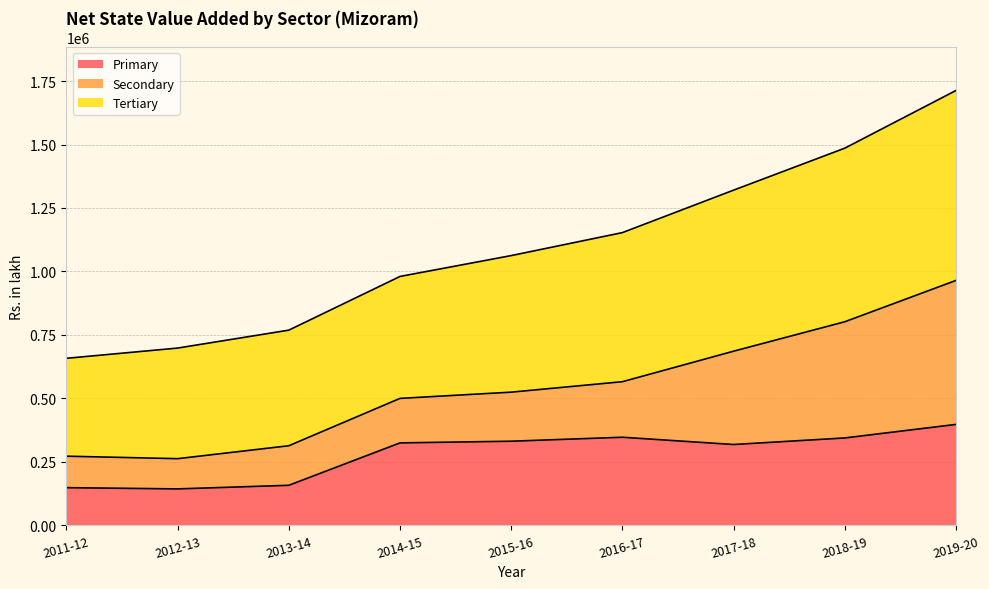

True or false: Tertiary and Primary intersect in this chart.

False